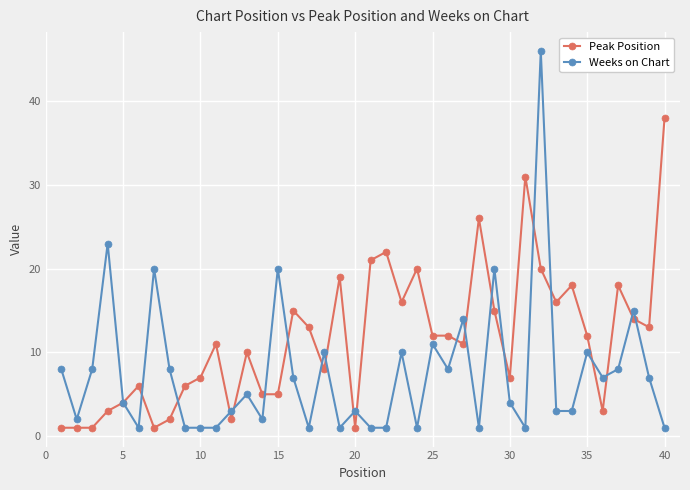

Which series has the largest range (max minus min)?

Weeks on Chart